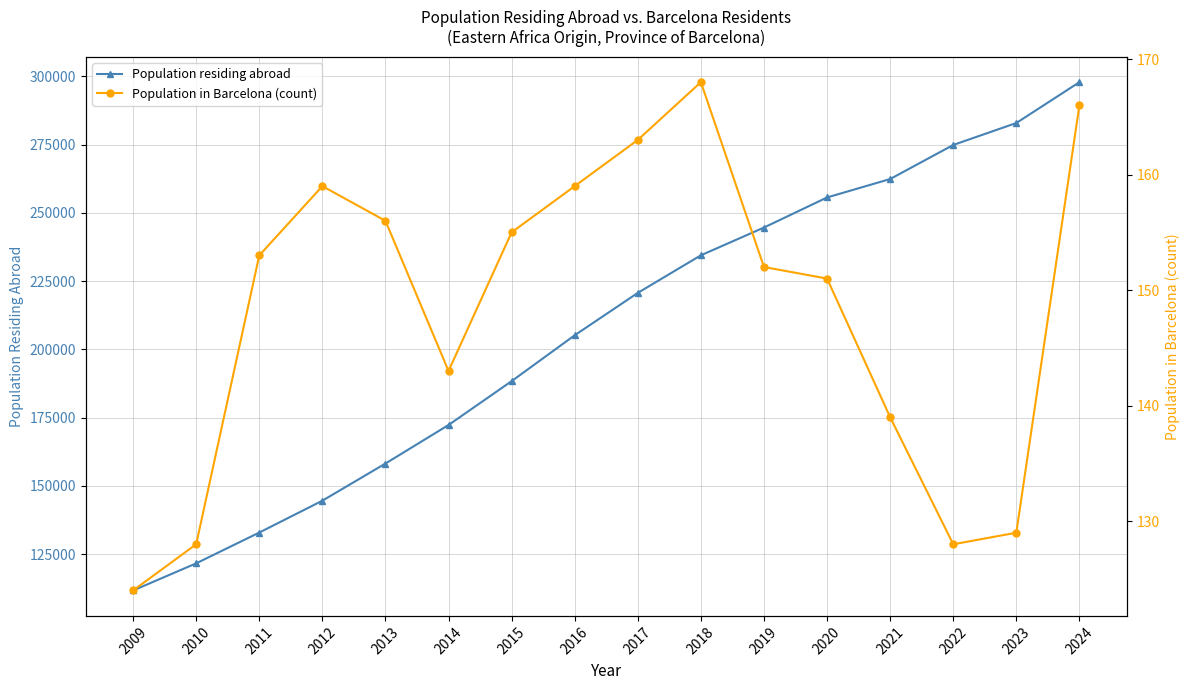

Which series has the widest spread of values?

Population residing abroad